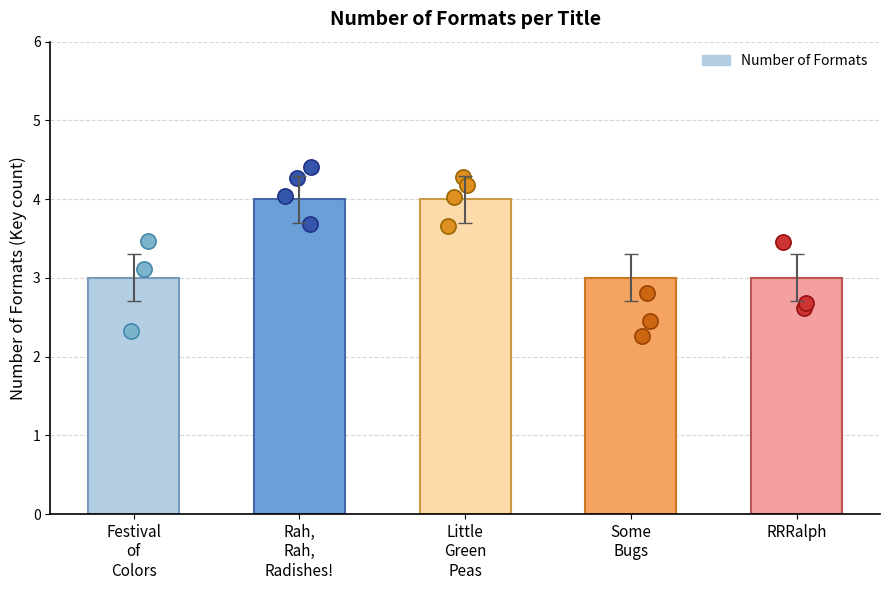

What is the change in value from Little Green Peas to RRRalph?

-1